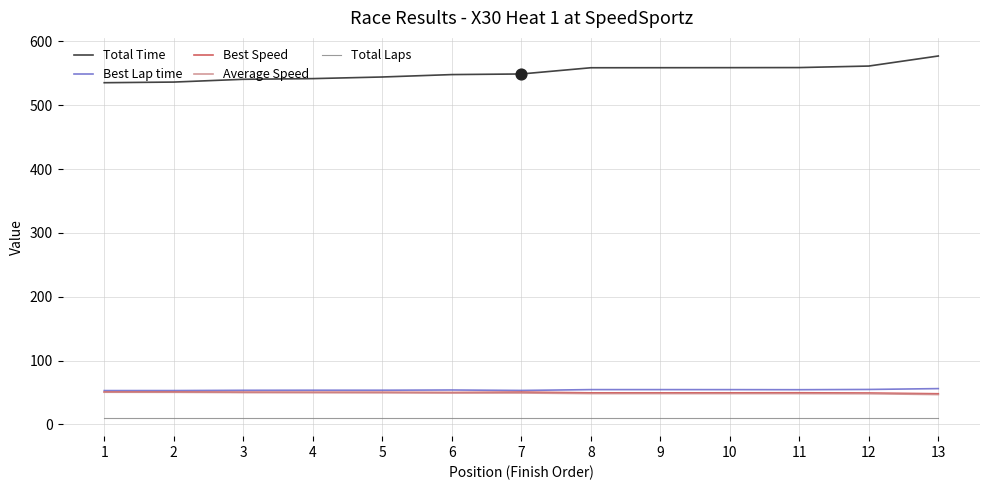

Which series has the largest total across all categories?

Total Time